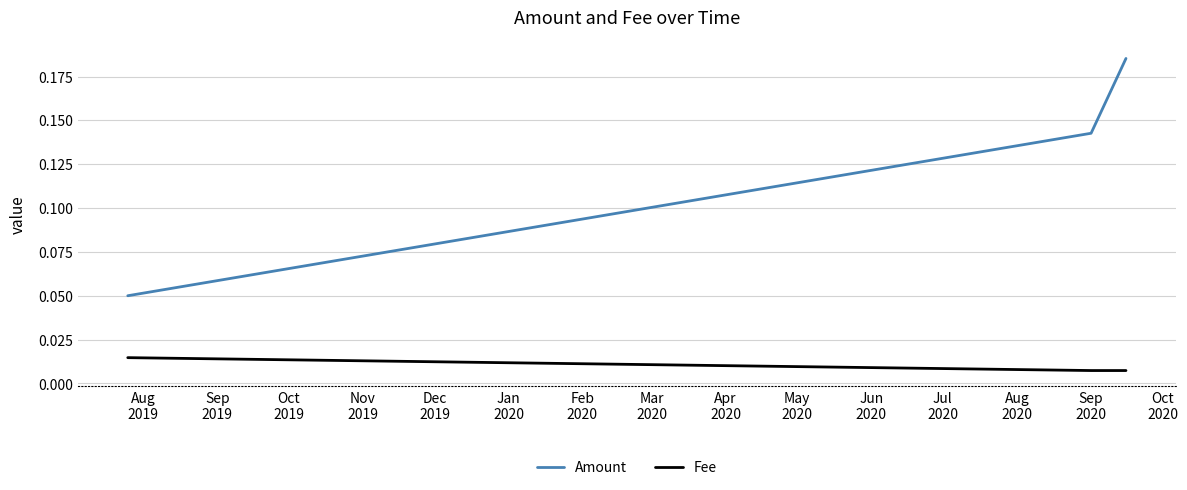

What is the sum of all Amount values?

0.4